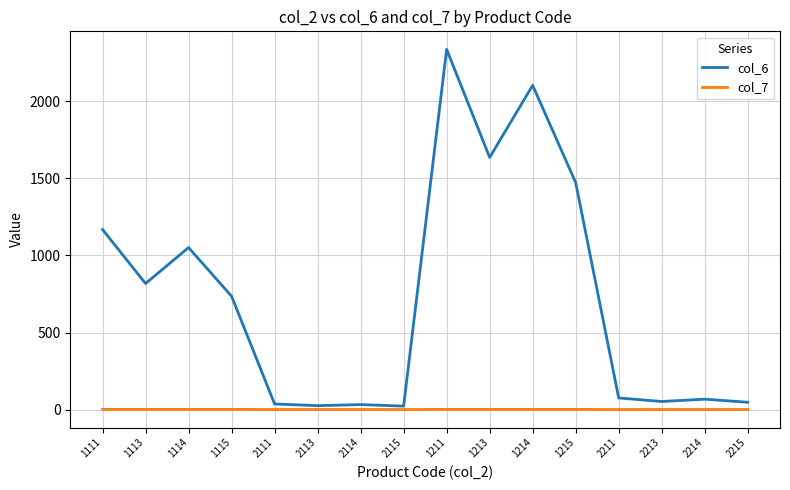

True or false: col_7 and col_6 intersect in this chart.

False